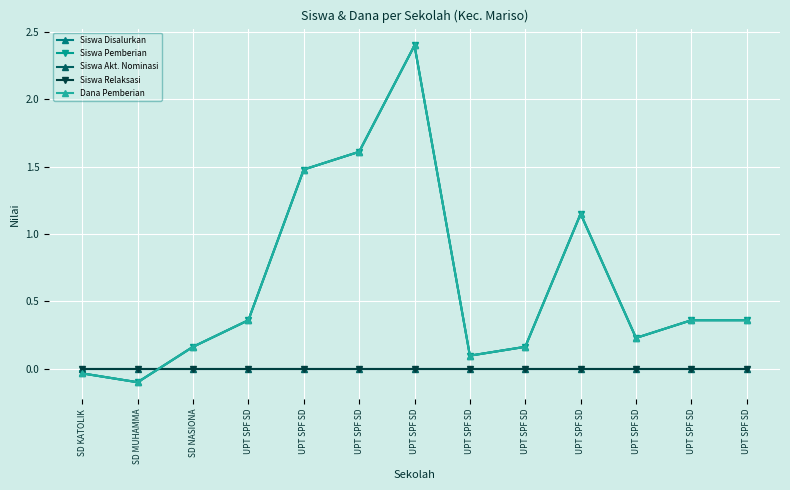

How many lines are shown in the chart?

5